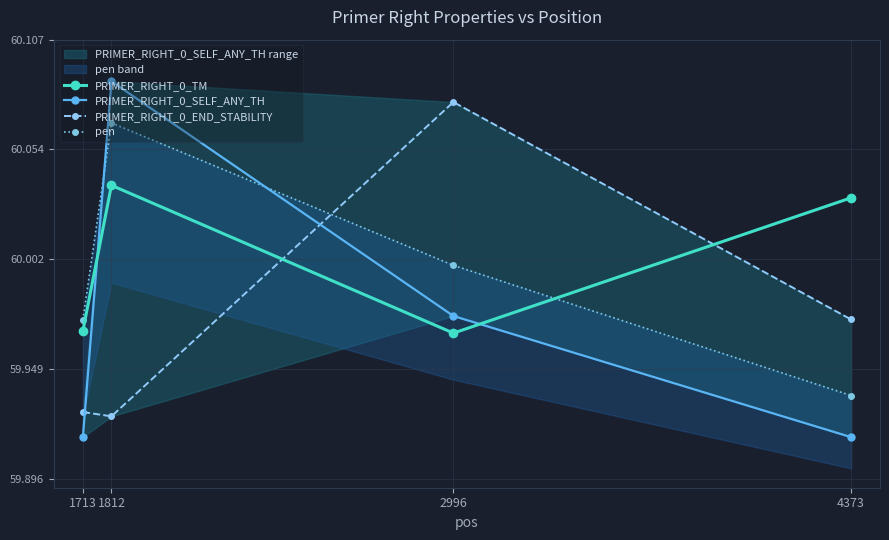

Reading right to left, list all the values displayed in this chart.

PRIMER_RIGHT_0_TM: 60.0	60.0	60.0	60.0
PRIMER_RIGHT_0_SELF_ANY_TH: 59.9	60.0	60.1	59.9
PRIMER_RIGHT_0_END_STABILITY: 60.0	60.1	59.9	59.9
pen: 59.9	60.0	60.1	60.0